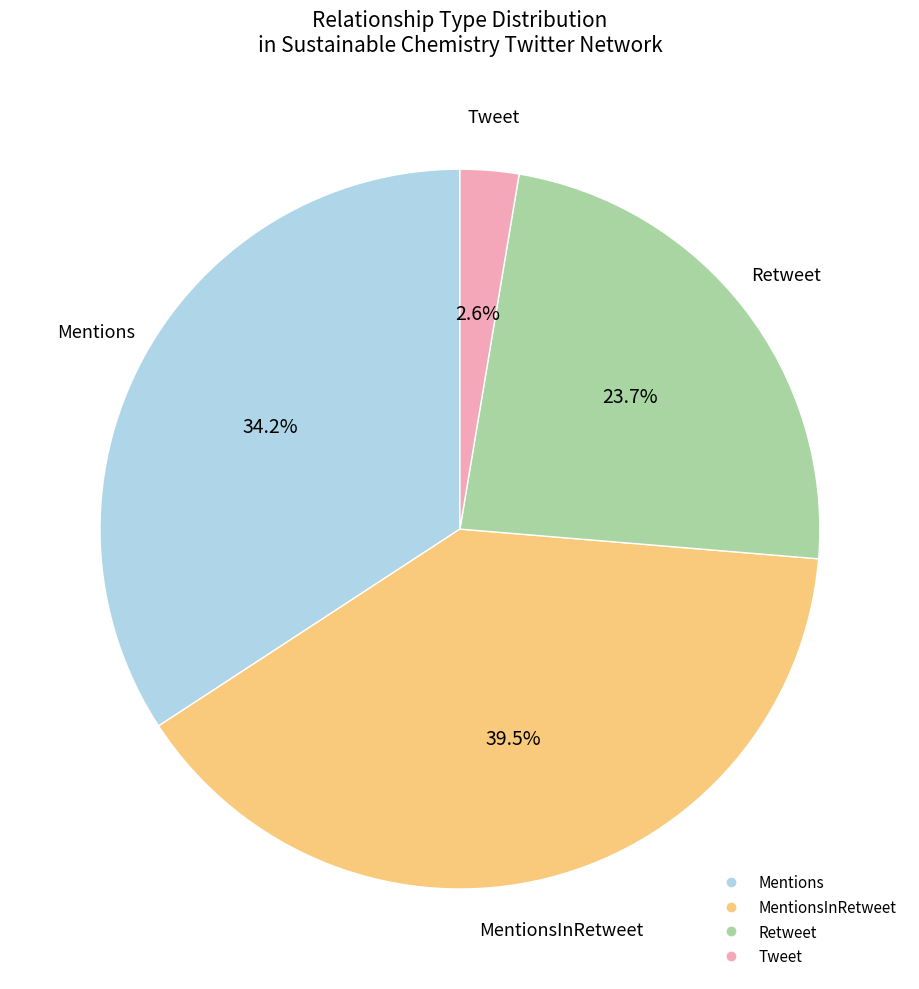

Is there a majority slice in this chart?

No